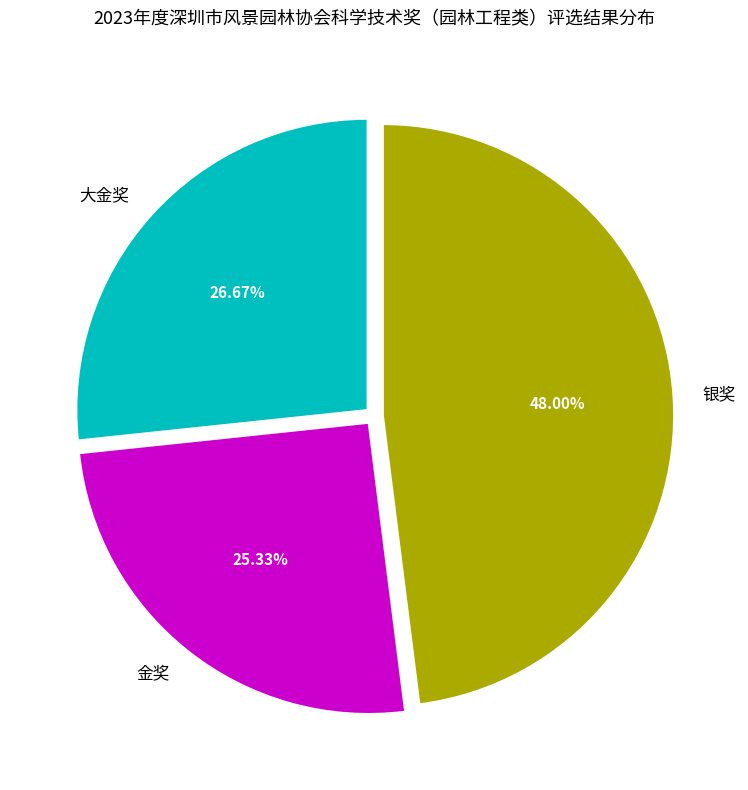

Is the sum of 银奖 and 金奖 greater than half?

Yes